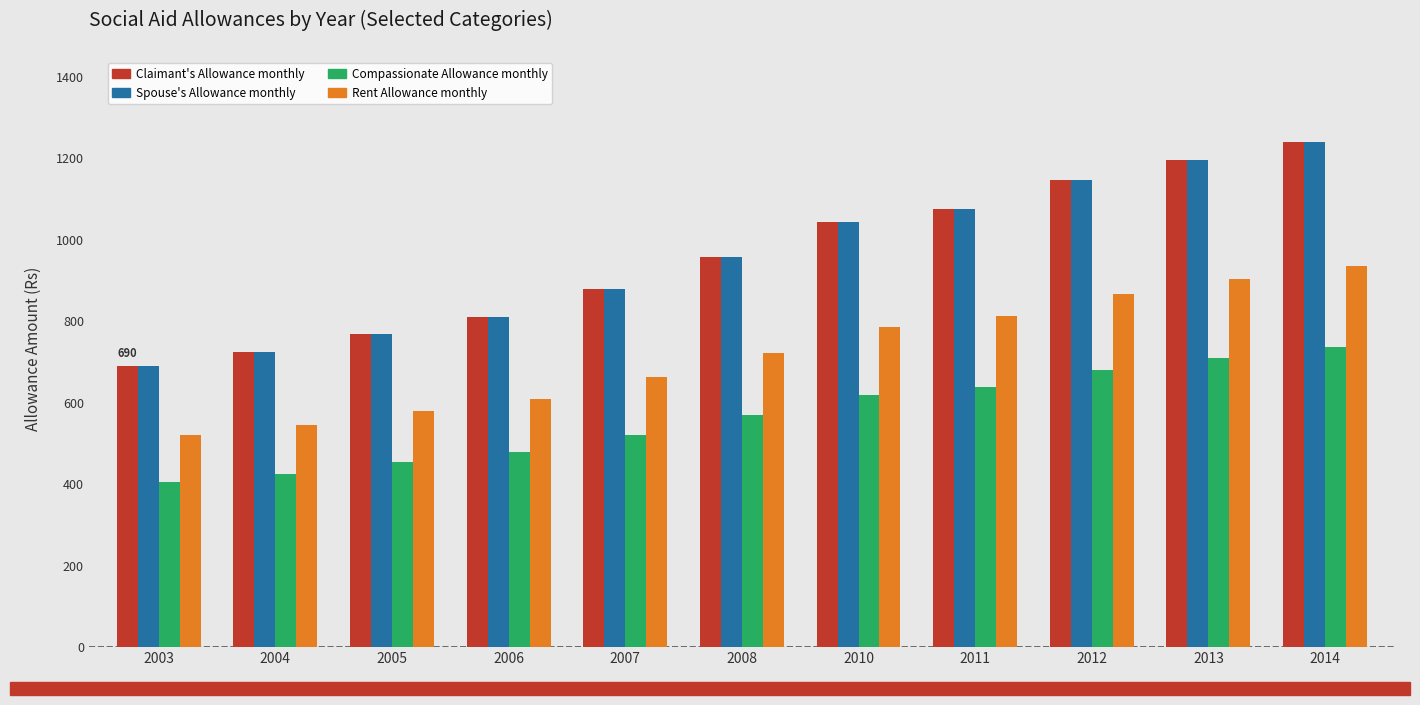

What is the difference between the highest and lowest values at 2006?

330